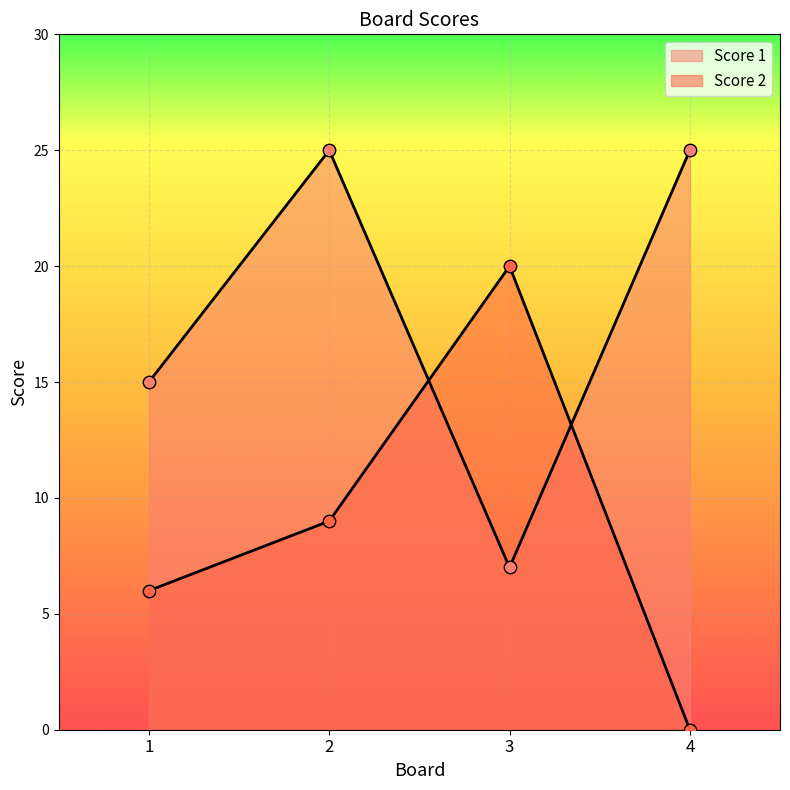

Is the value of Score 1 at 1 greater than the value of Score 2 at 3?

No